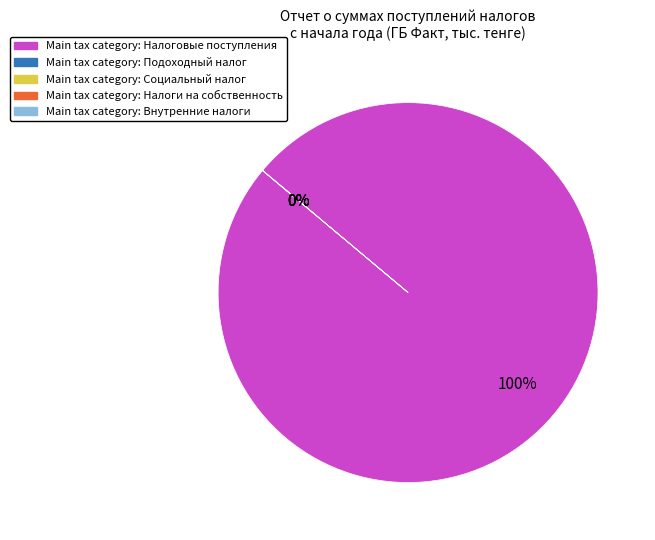

Which category has the biggest portion of the pie?

Налоговые поступления